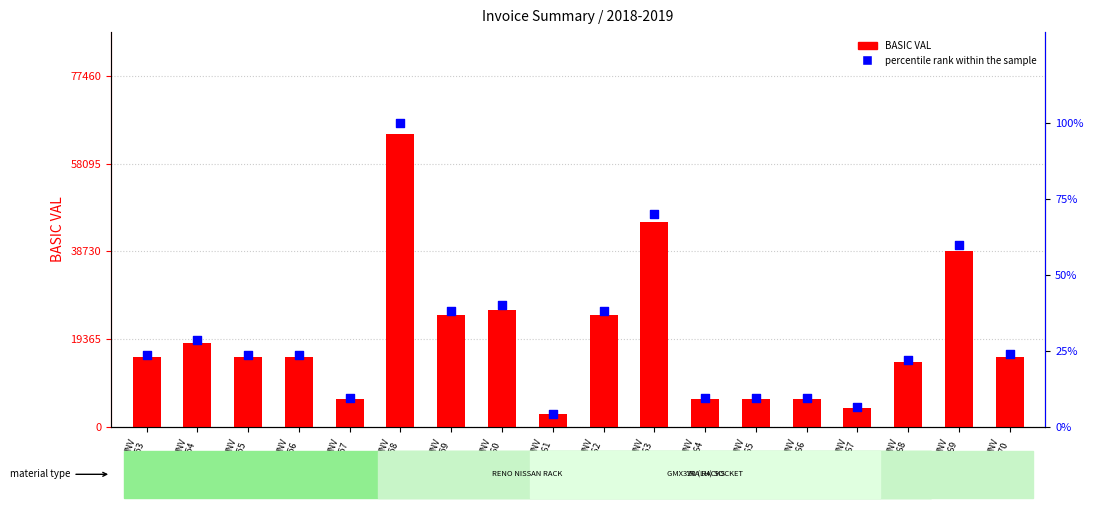

Which series has the largest total across all categories?

BASIC VAL